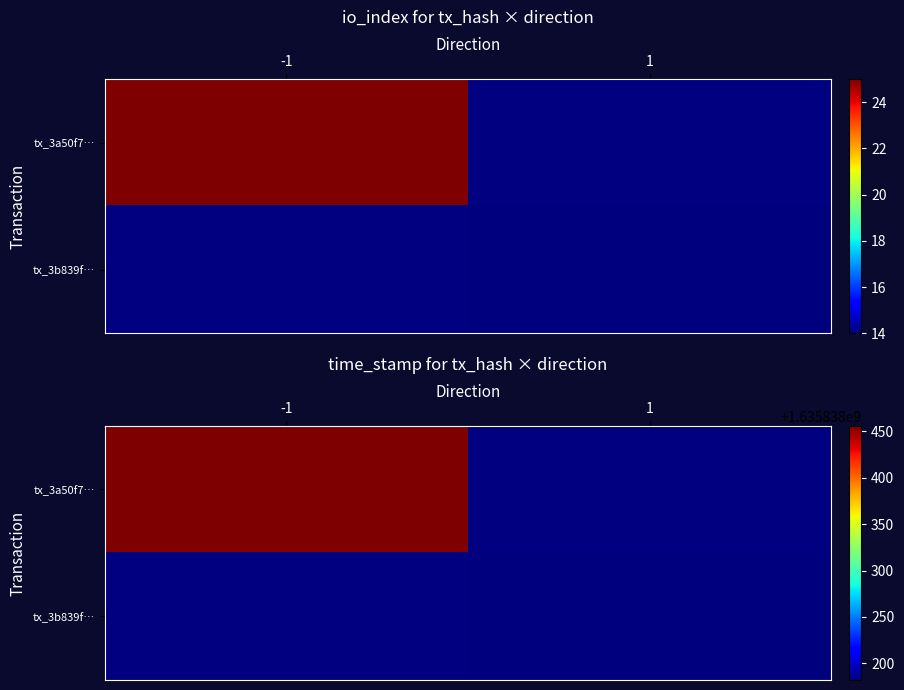

Reading left to right, what are all the values shown in this chart?

3a50f7d199a6376bad2ff72dc243f0c33317bc3: direction=-1.0	io_index=25.0	value=0.0	time_stamp=1635838456.0
3b839f7177d05dd893eac7e9c80a511f7bddd80: direction=1.0	io_index=14.0	value=0.0	time_stamp=1635838182.0